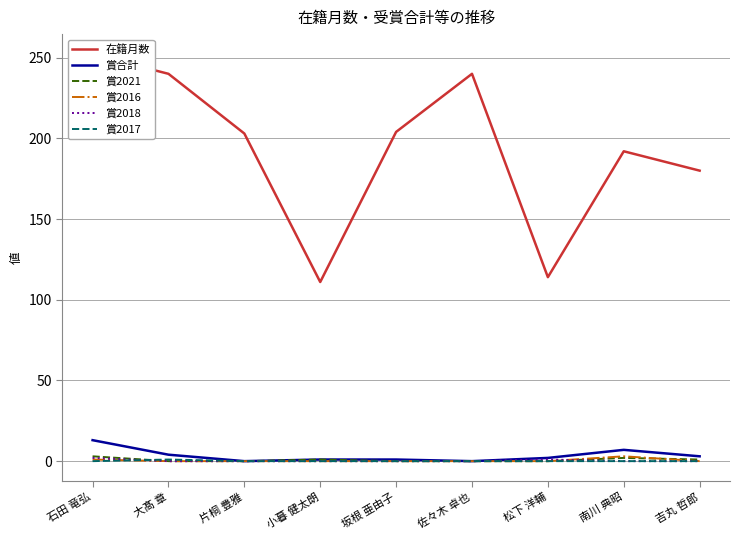

At which label is 賞合計 closest to 6?

南川 典昭